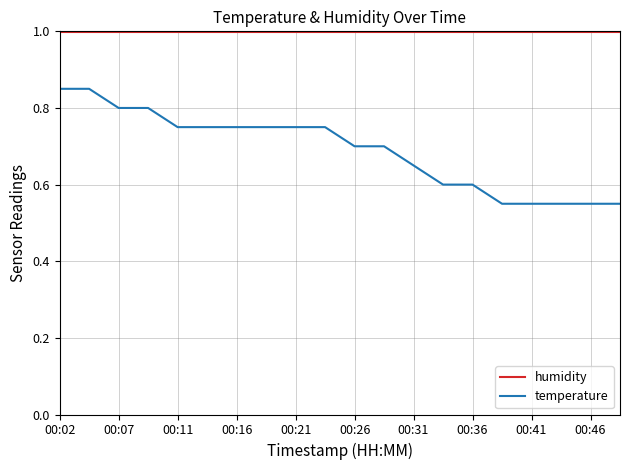

What is the greatest value displayed?

1.0